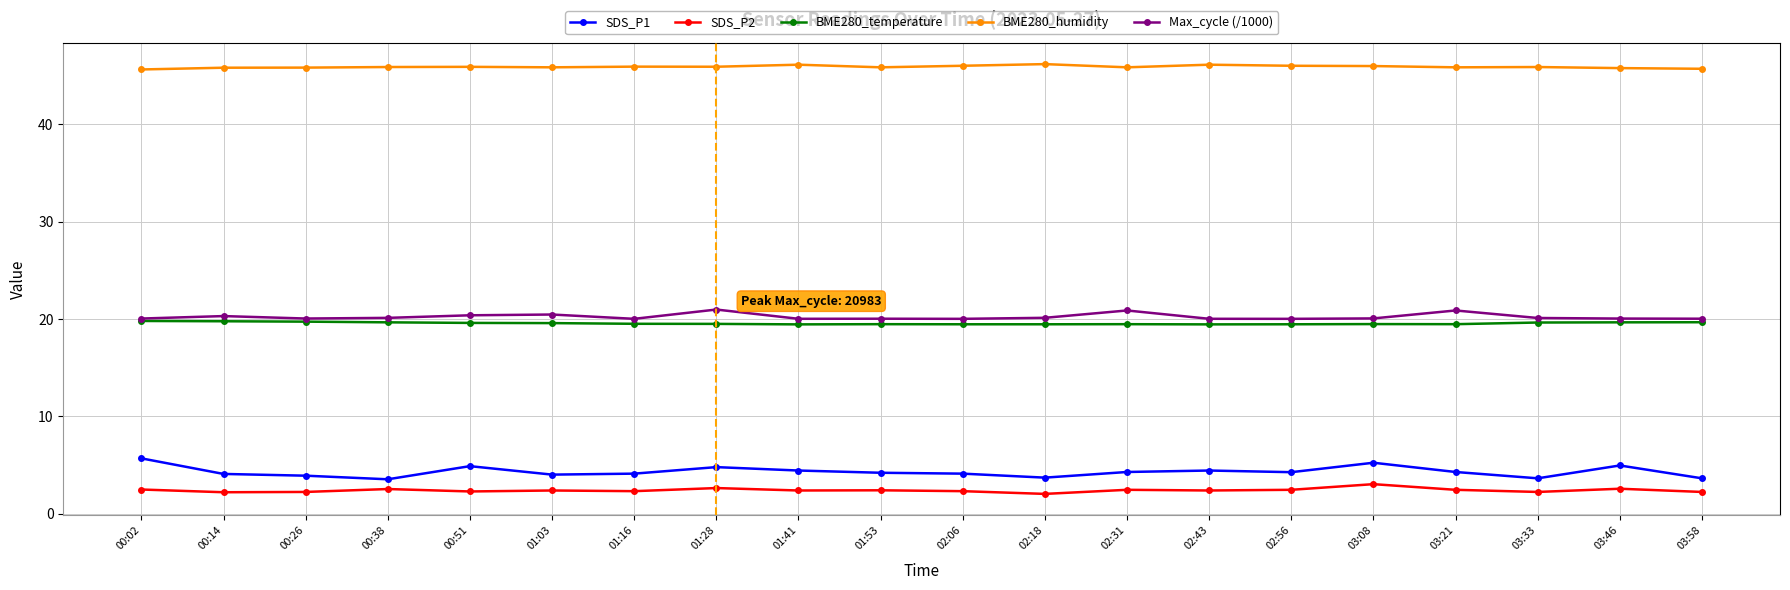

True or false: Max_cycle (/1000) and SDS_P2 intersect in this chart.

False